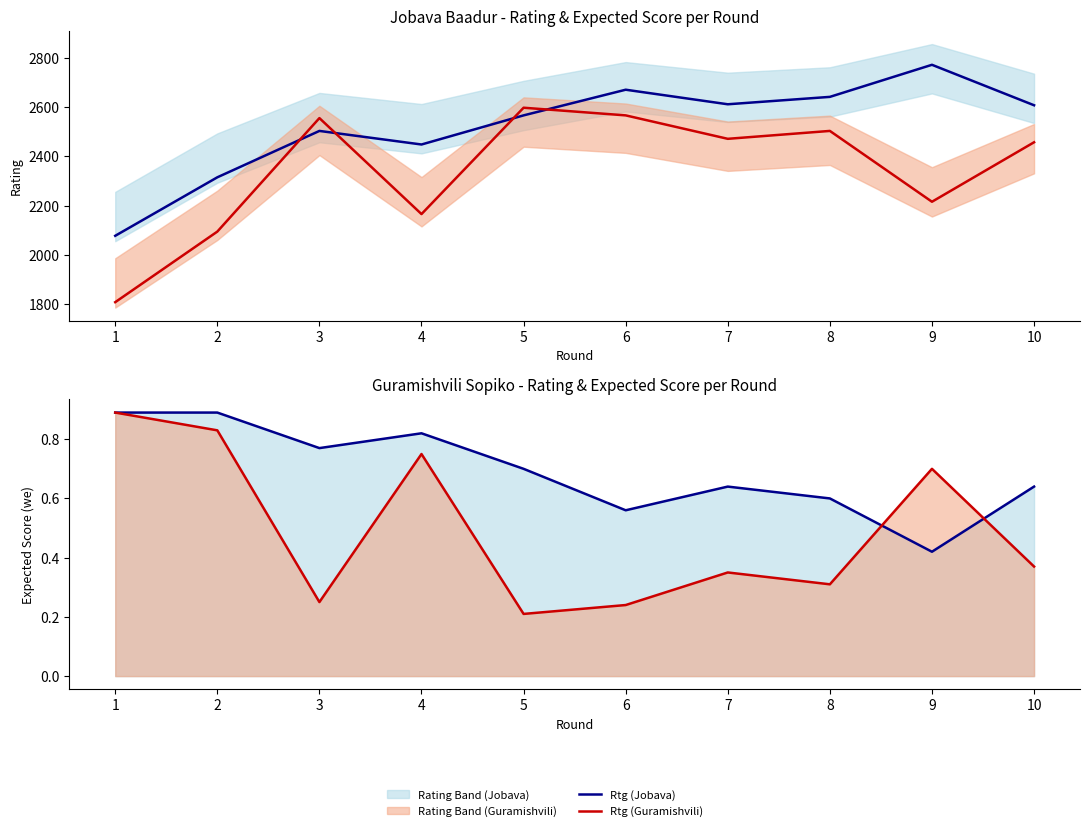

What is the average value of the we (Guramishvili) series?

0.5